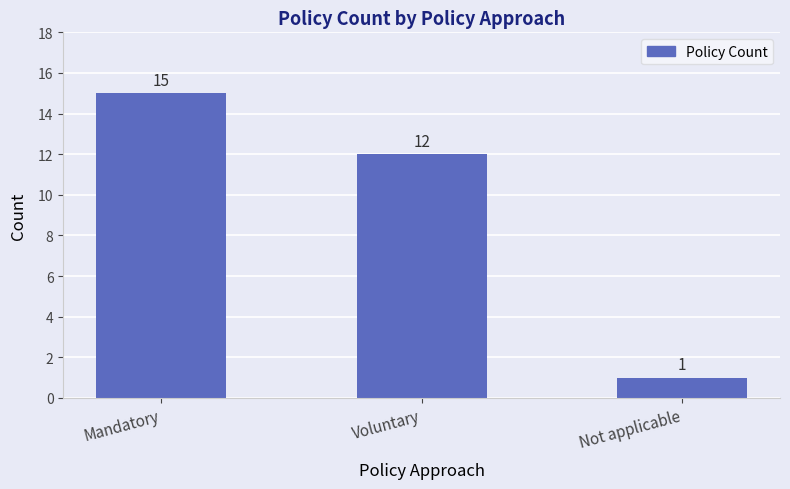

Which label corresponds to the largest value in the chart?

Mandatory